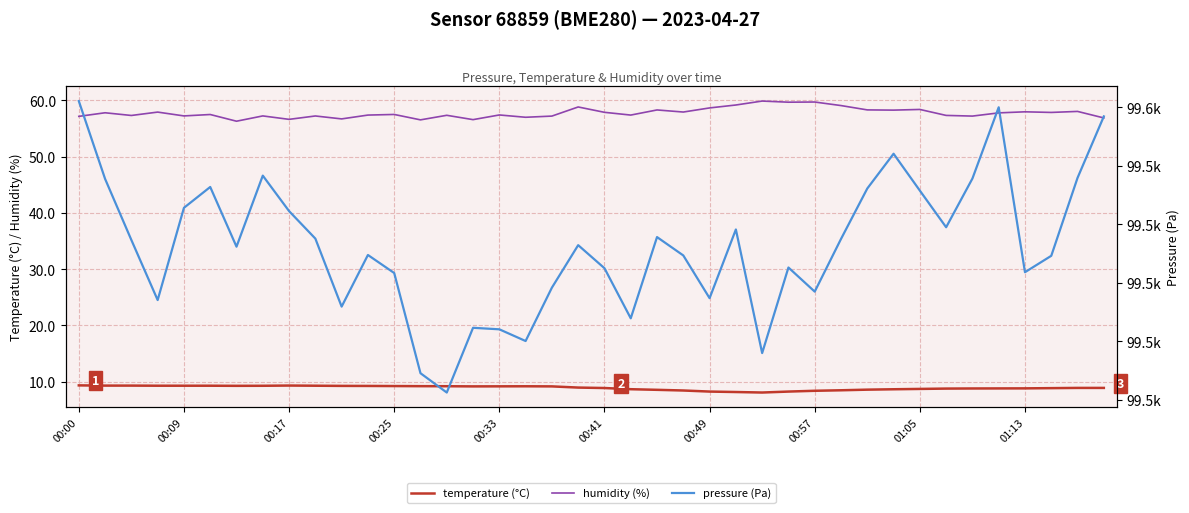

In pressure (Pa), how many points are higher than both neighbors (excluding endpoints)?

10